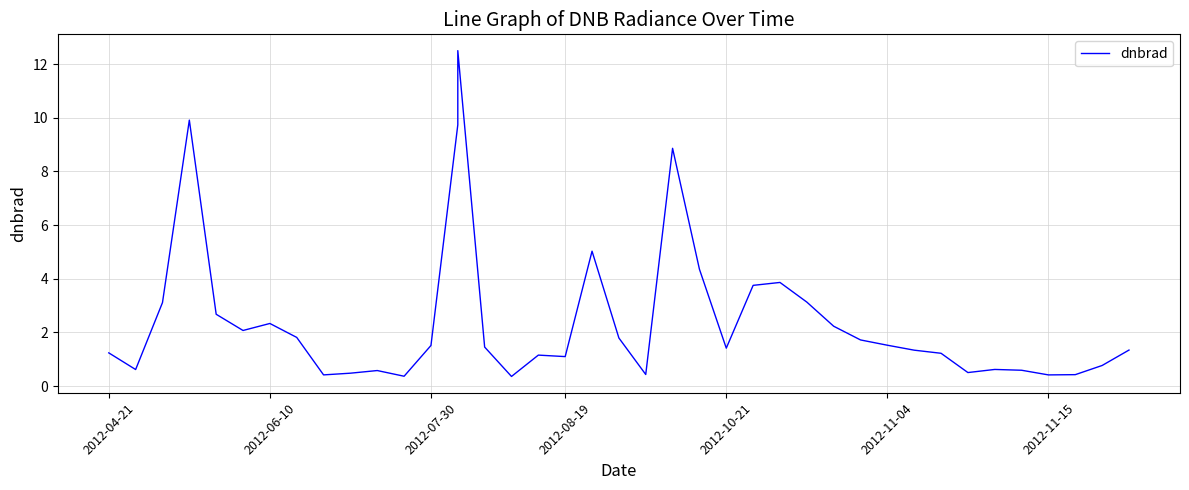

How many interior local valleys (lower than both neighbors) does the data have?

10